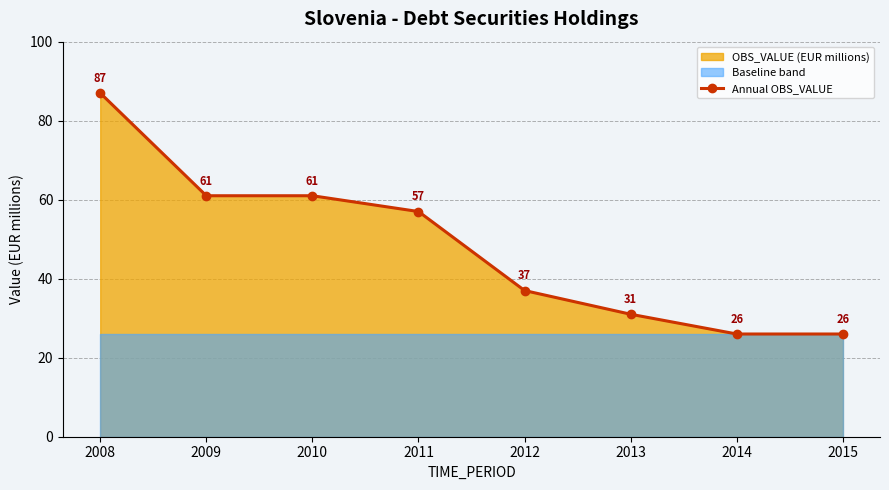

Approximately how many times larger is the value at 2015 compared to 2010?

0.4